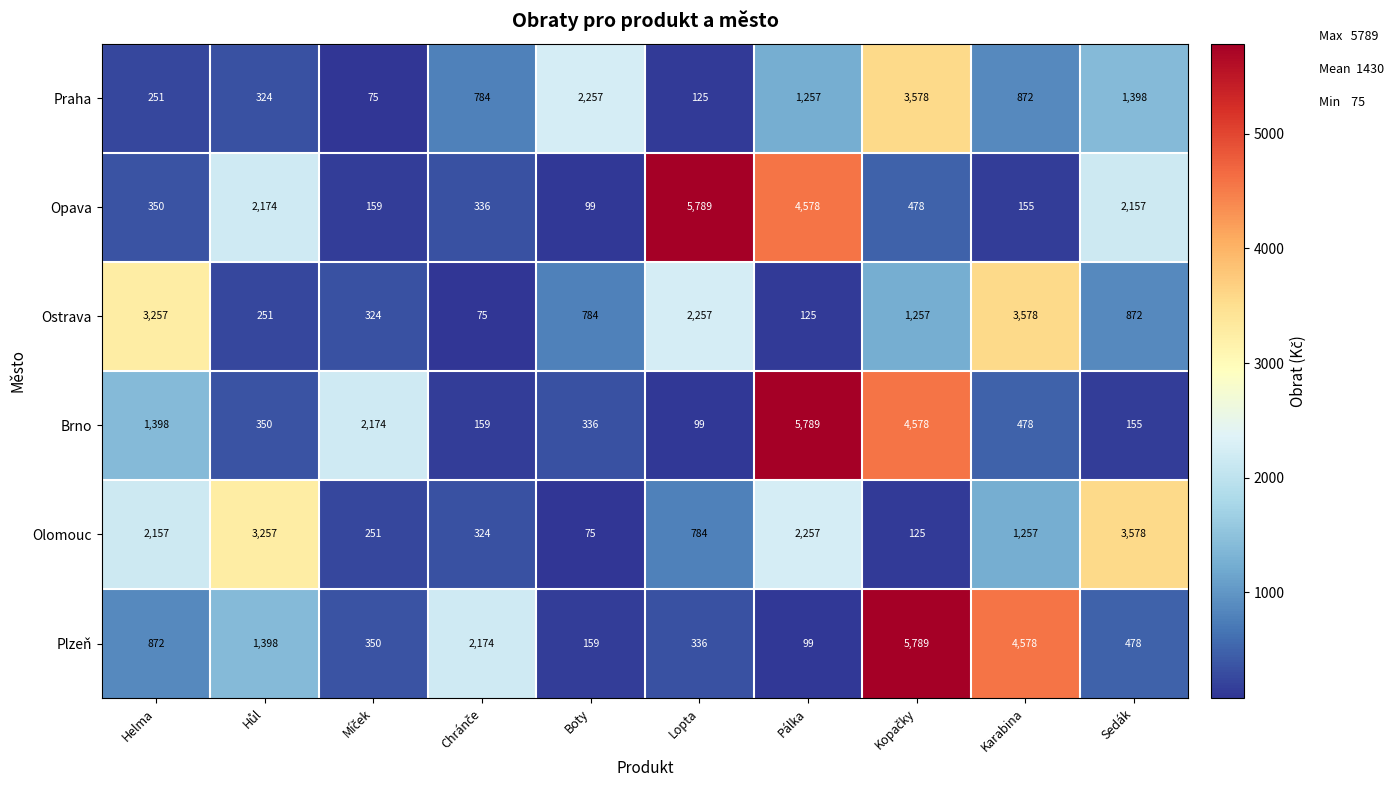

What is the average value of the Brno series?

1552